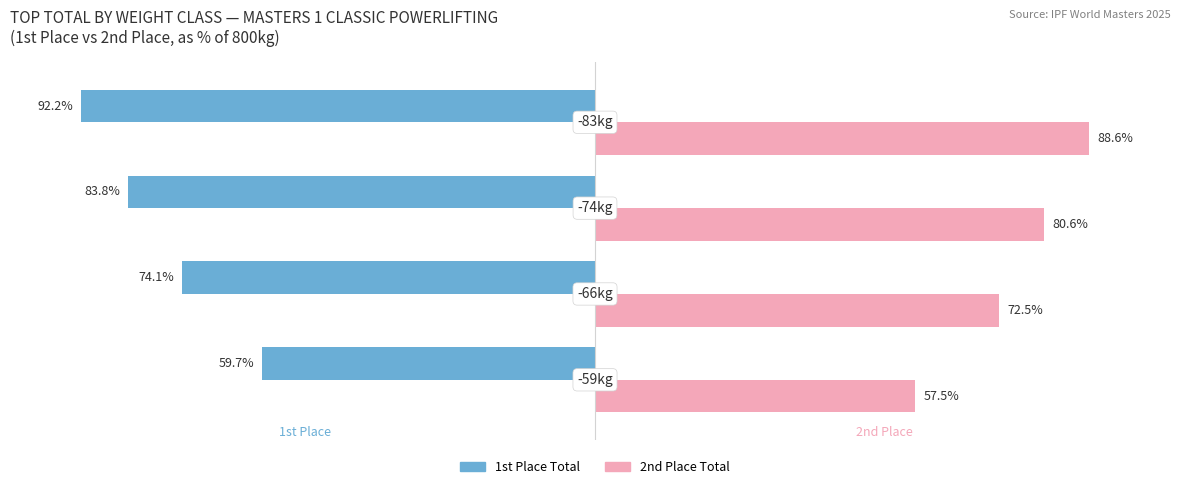

Which series has the largest total across all categories?

2nd Place Total